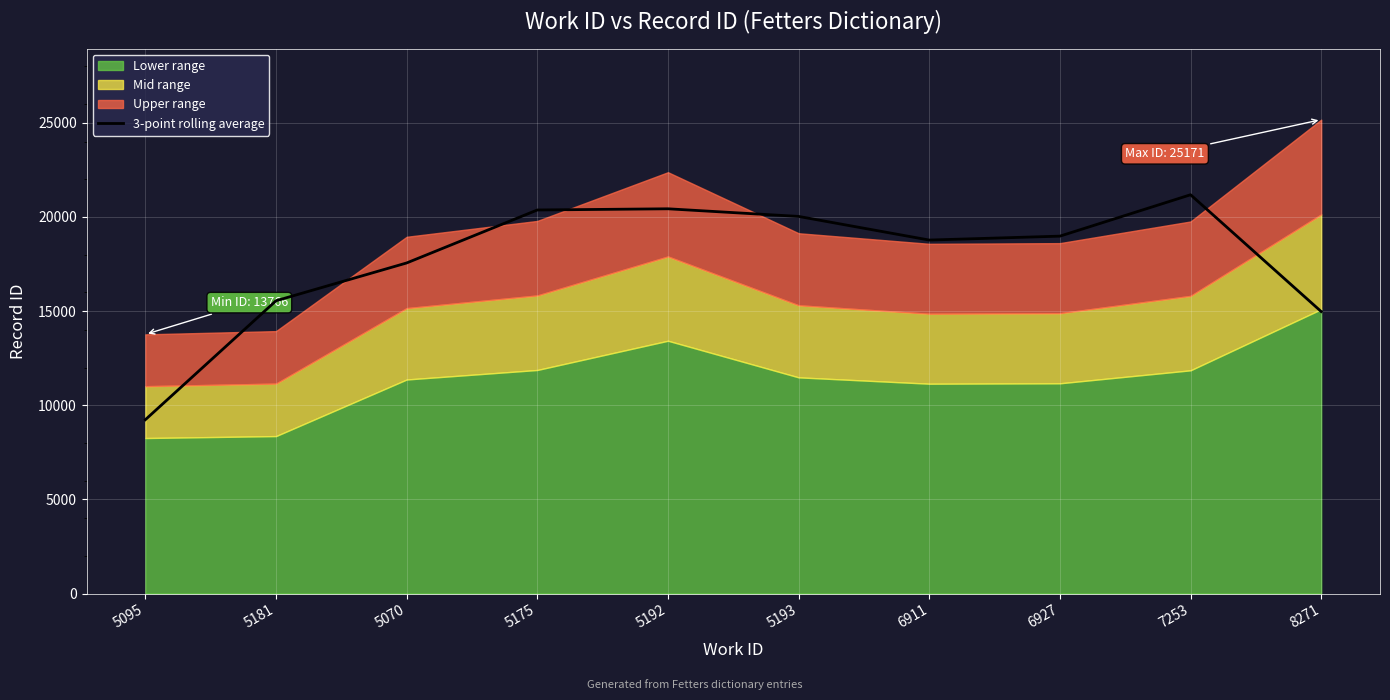

How many data points does each series have?

10